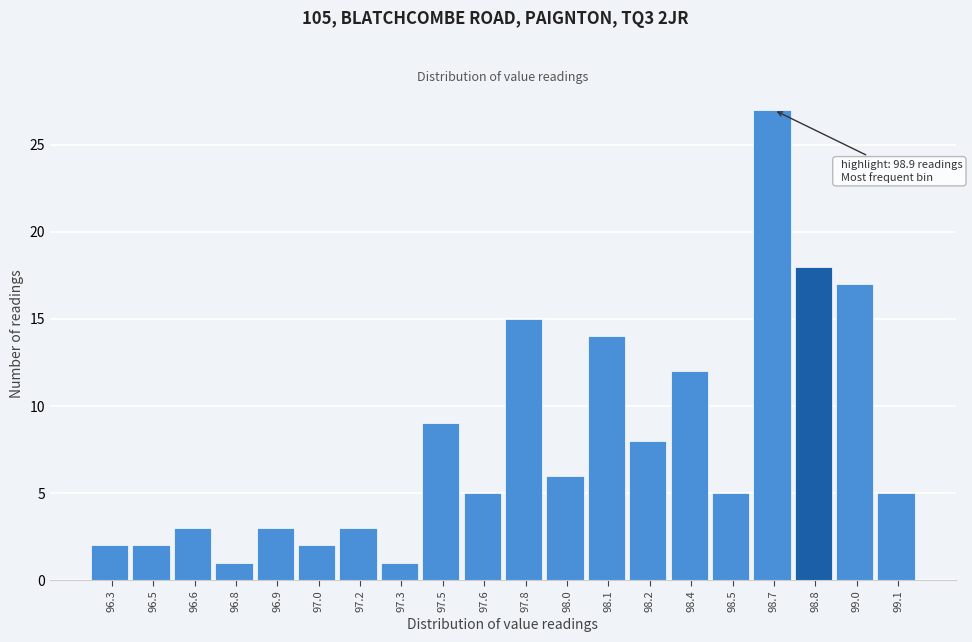

Reading left to right, transcribe all the data shown in this chart.

96.3=2	96.5=2	96.6=3	96.8=1	96.9=3	97.0=2	97.2=3	97.3=1	97.5=9	97.6=5	97.8=15	98.0=6	98.1=14	98.2=8	98.4=12	98.5=5	98.7=27	98.8=18	99.0=17	99.1=5